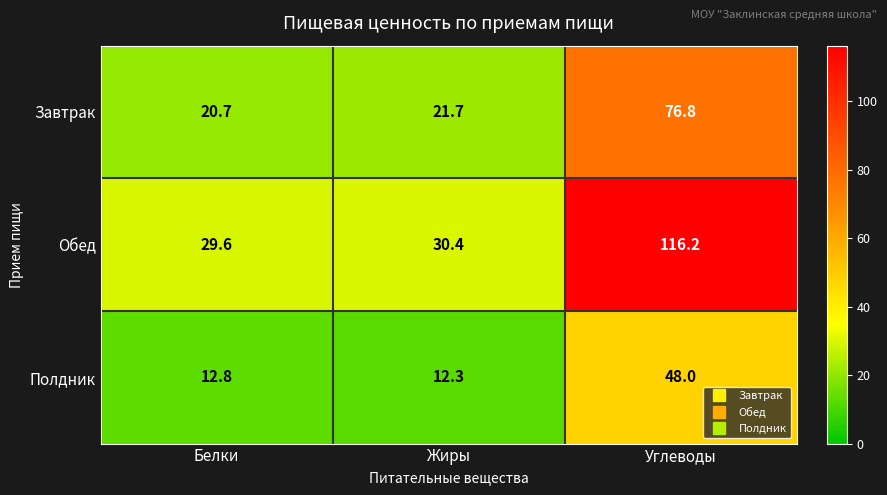

Which series has the largest total across all categories?

Обед